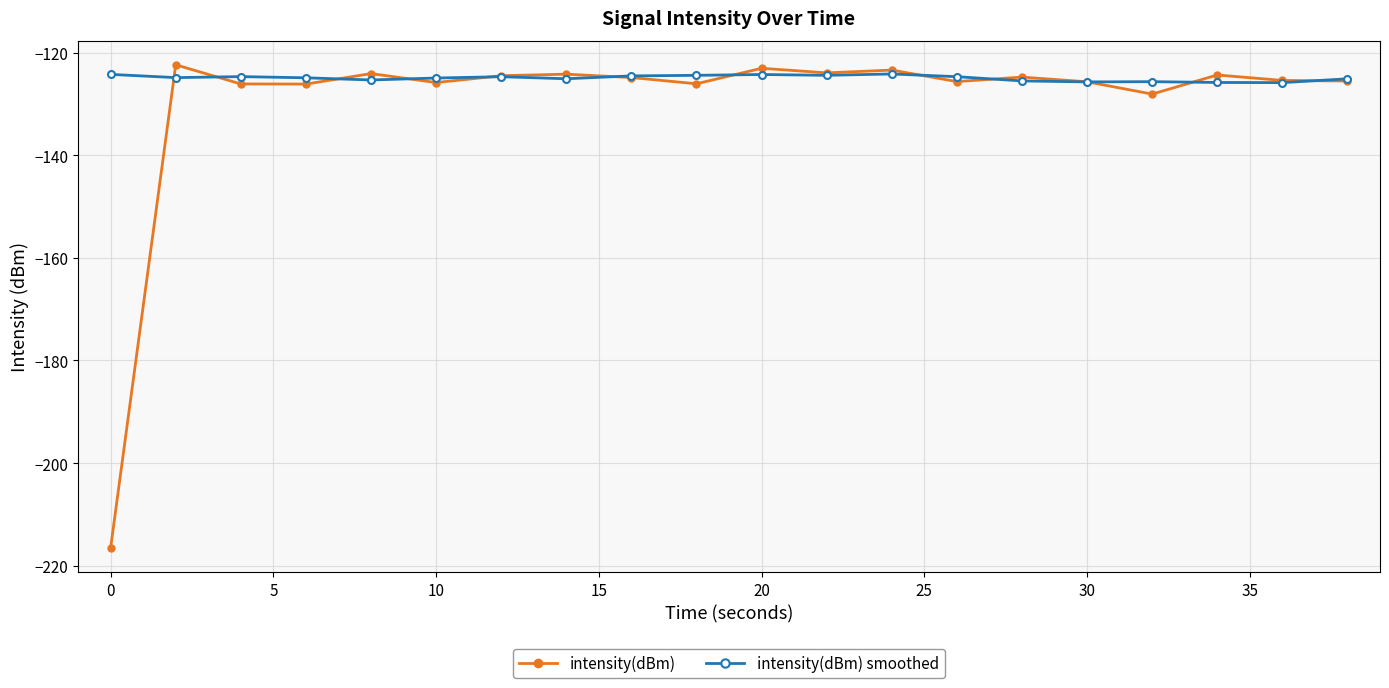

Which series has the widest spread of values?

intensity(dBm)